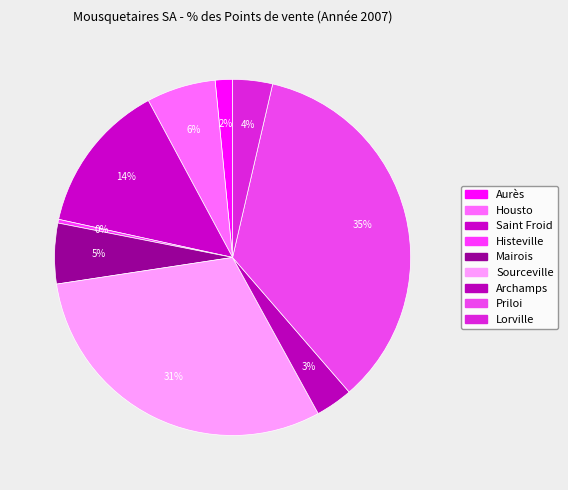

To the nearest percent, what percentage of the pie is Sourceville?

31%